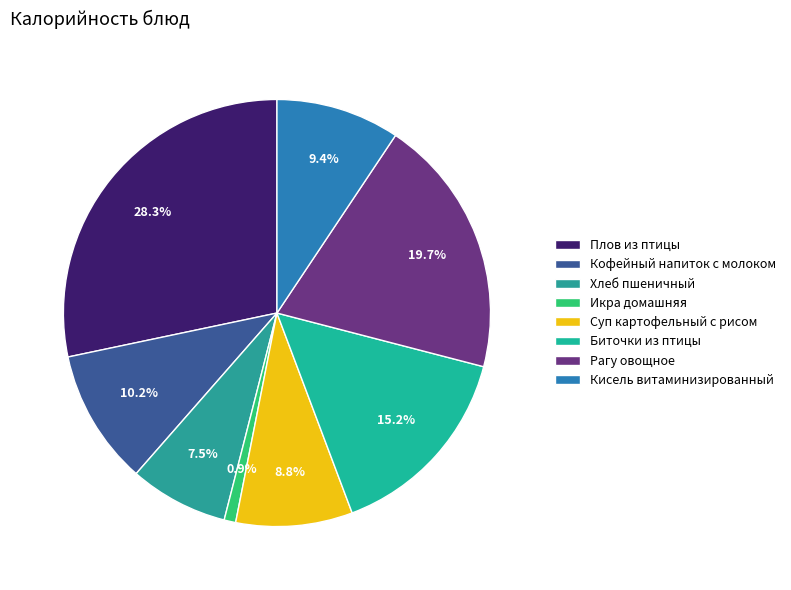

What is the total percentage of Кисель витаминизированный and Суп картофельный с рисом?

18.2%